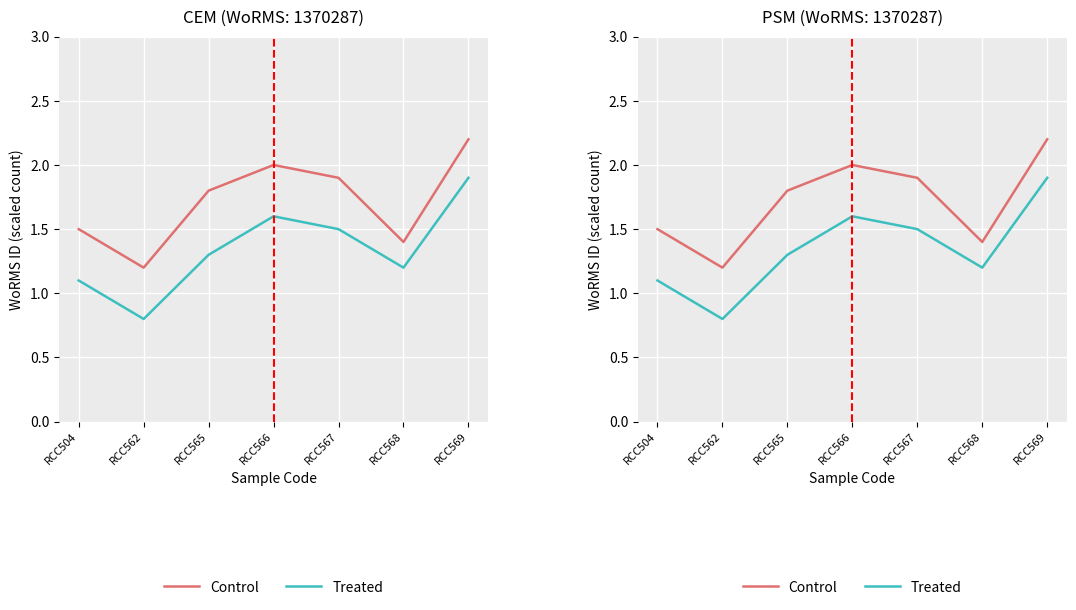

What is the spread (max minus min) of values at RCC568?

0.2